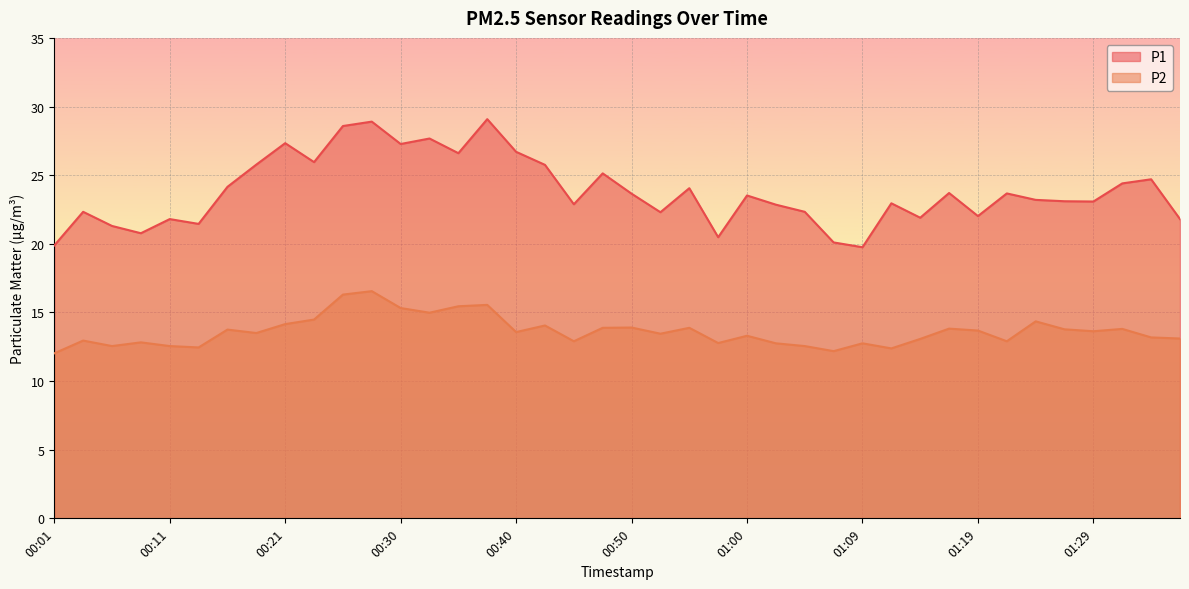

At which category does the chart reach its minimum across all series?

00:01